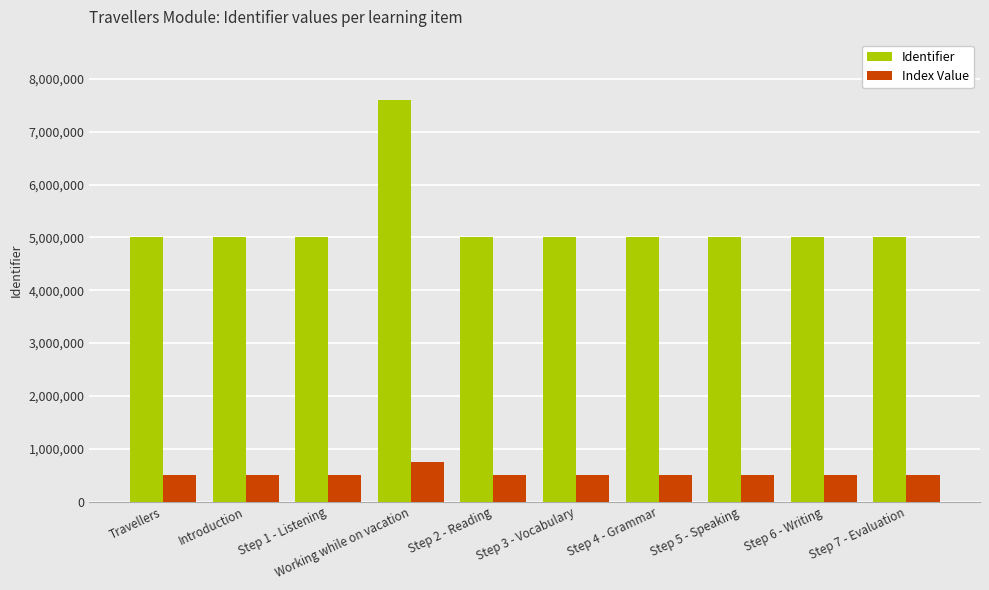

What is the difference between the highest and lowest values at Step 4 - Grammar?

4498884